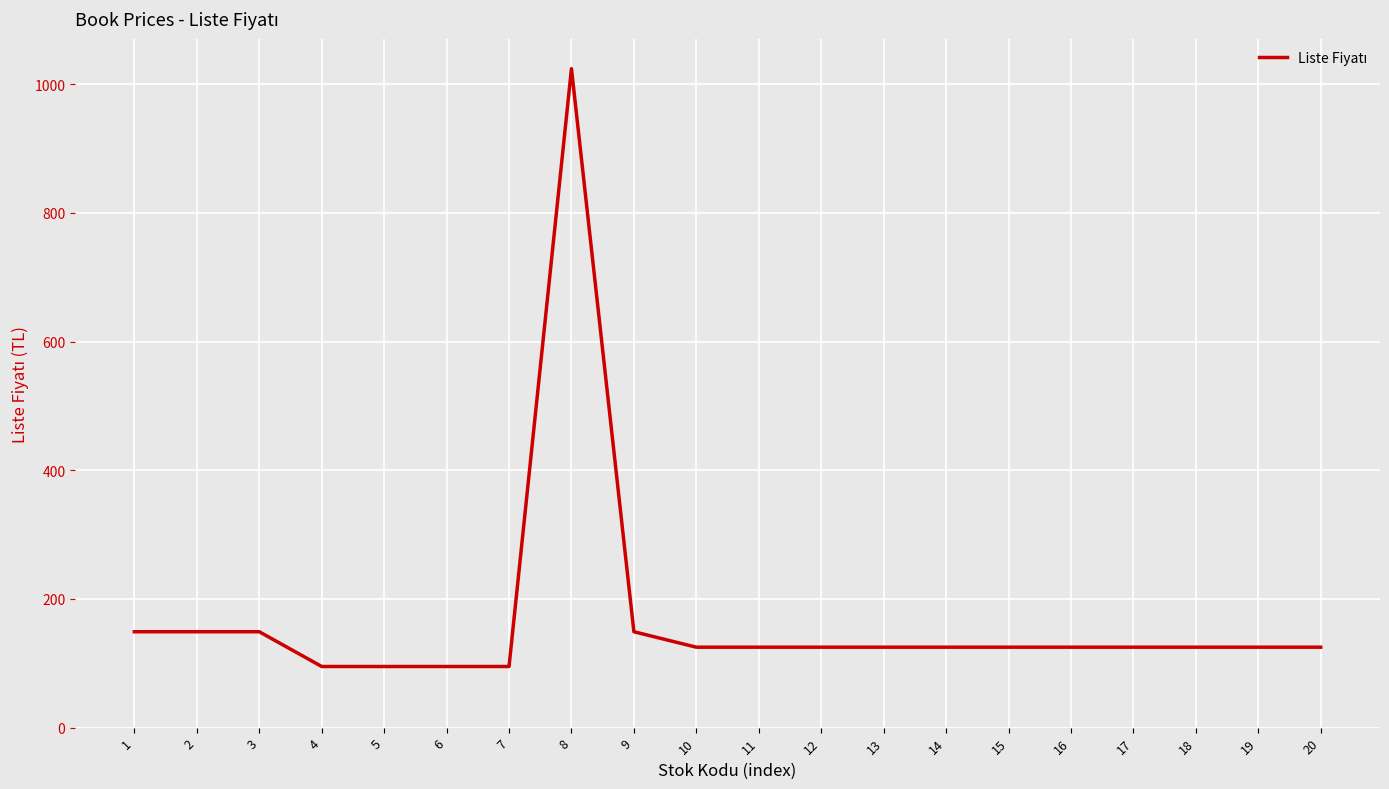

Which has a higher value, 19 or 2?

2